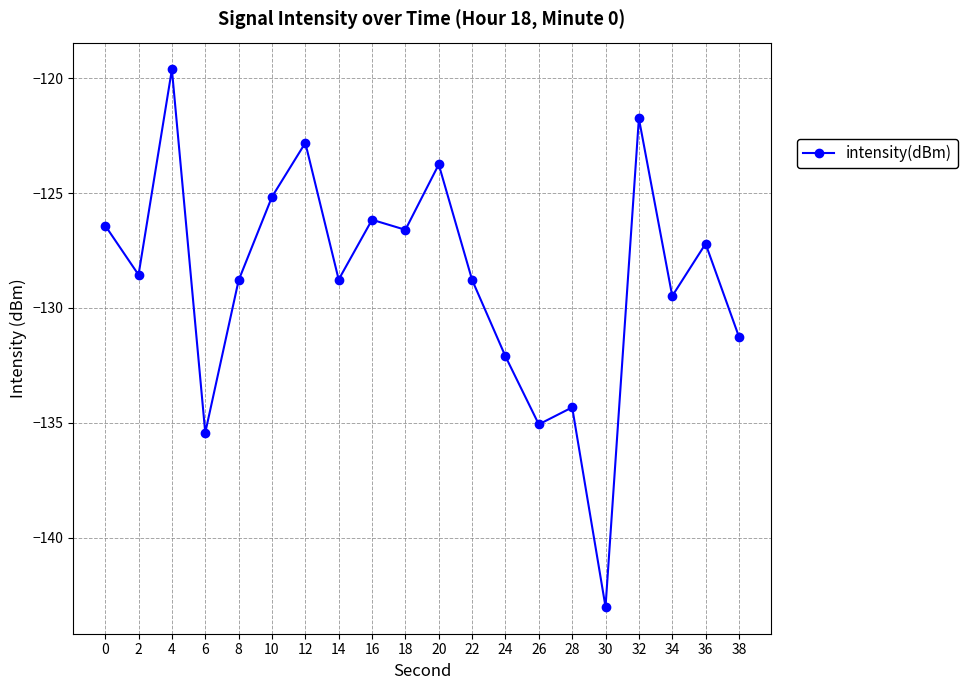

What is the difference between the values at 14 and 18?

2.2